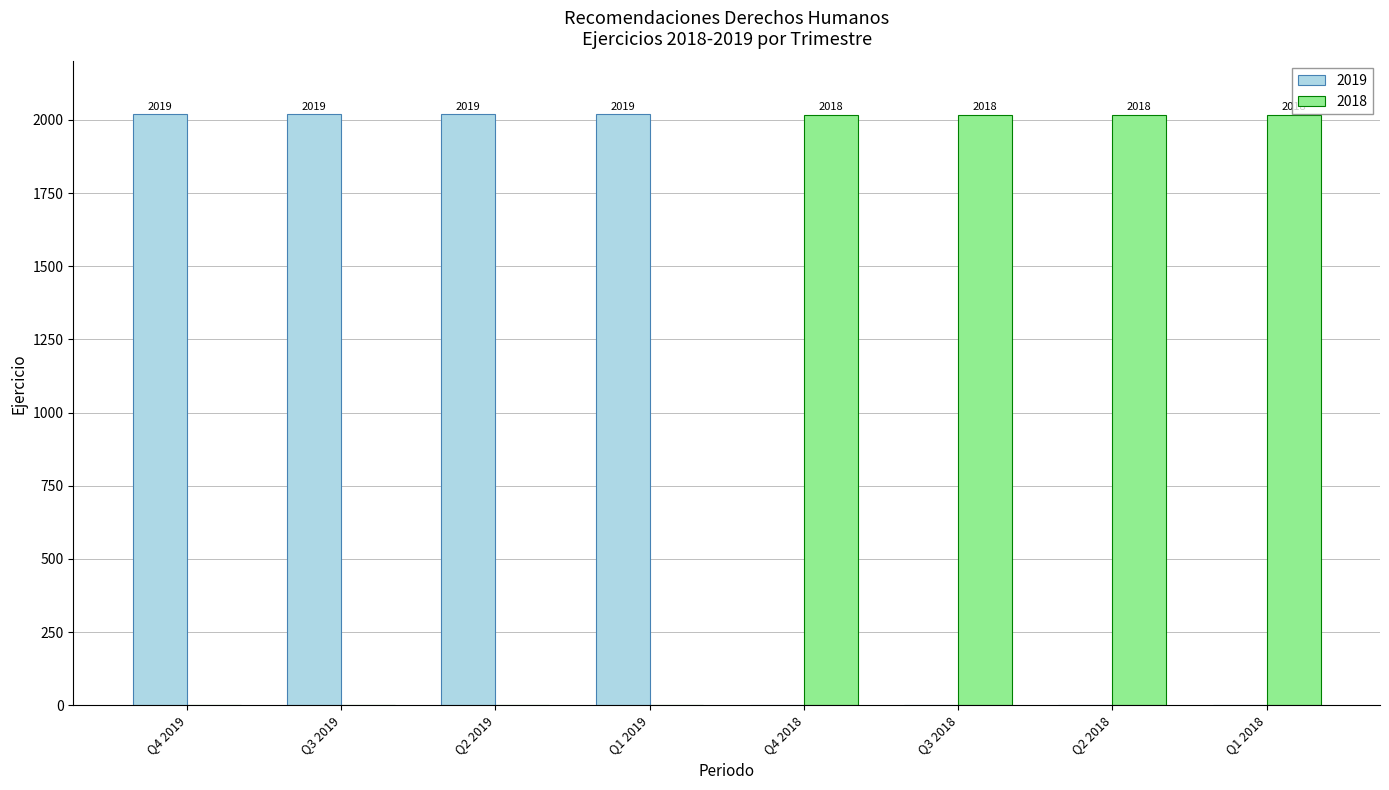

What is the total value across all series at Q4 2019?

2019